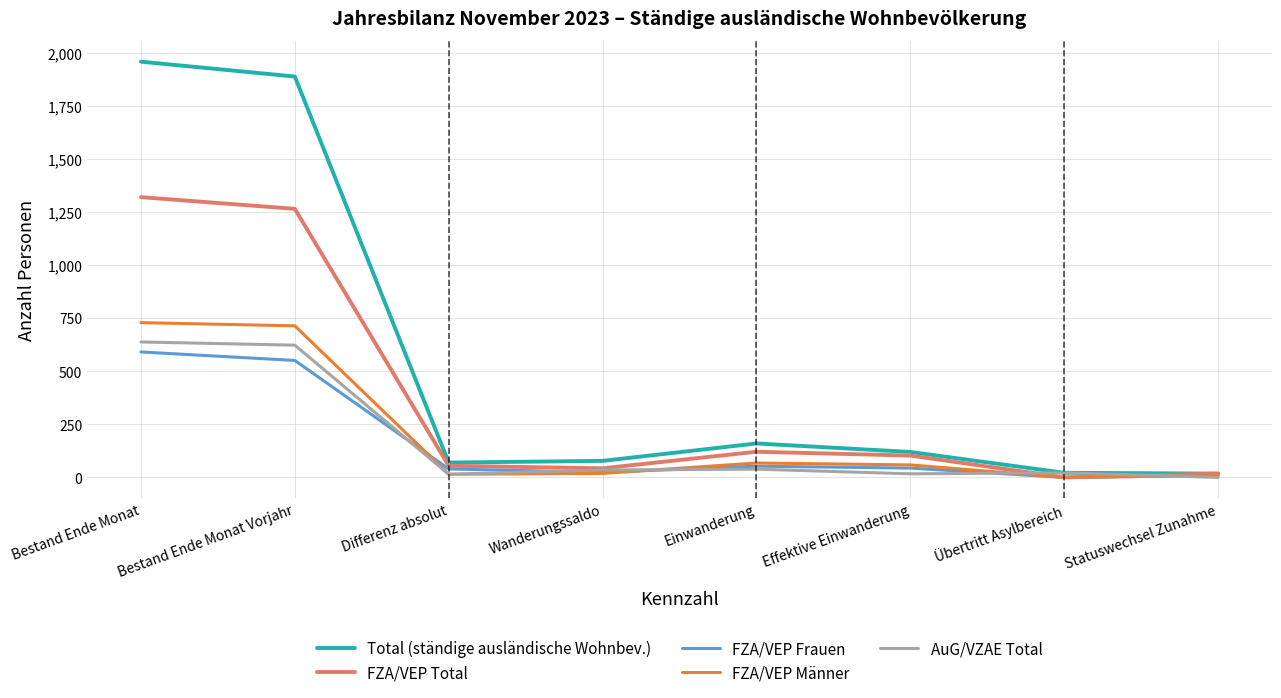

True or false: AuG/VZAE Total has a value of 623 at Bestand Ende Monat Vorjahr.

True